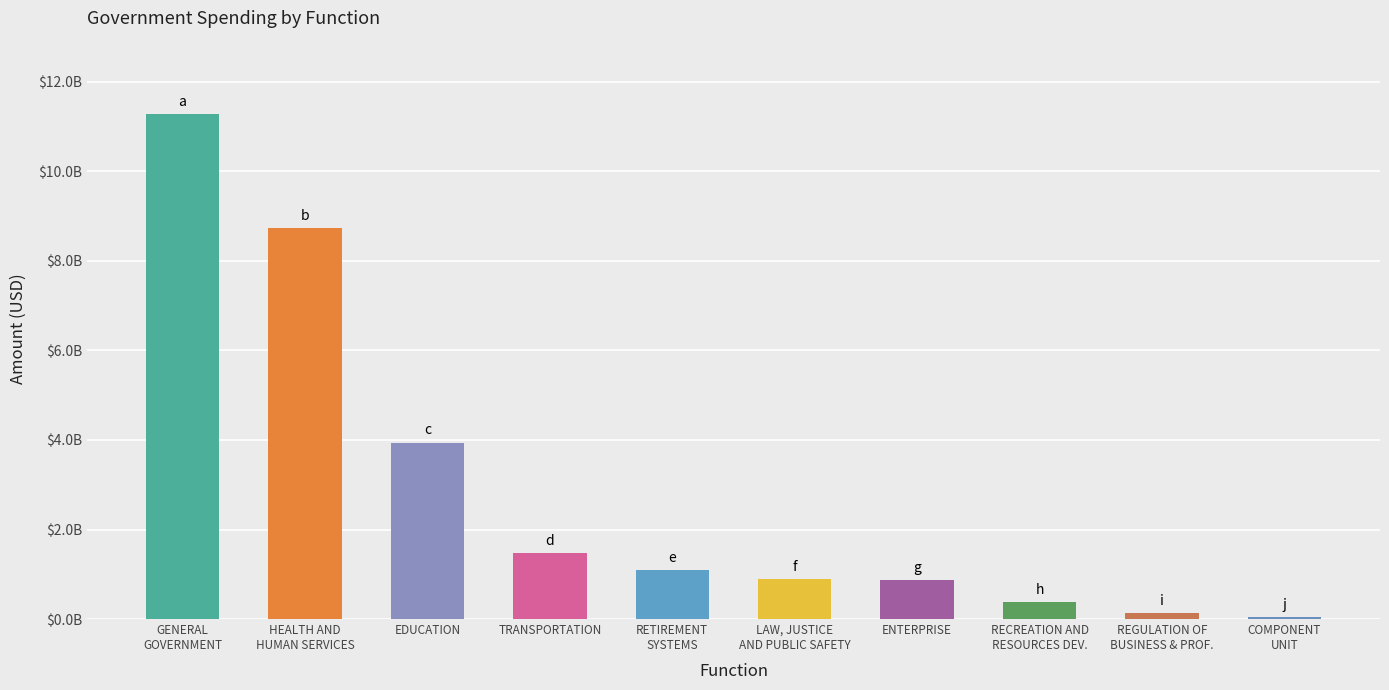

What is the average value?

2884480013.3